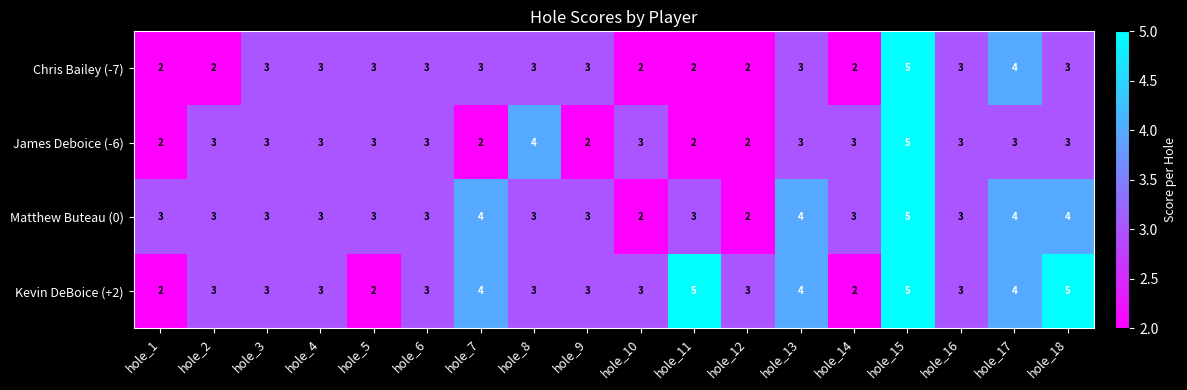

Is the value of James Deboice (-6) at hole_16 greater than the value of Chris Bailey (-7) at hole_2?

Yes